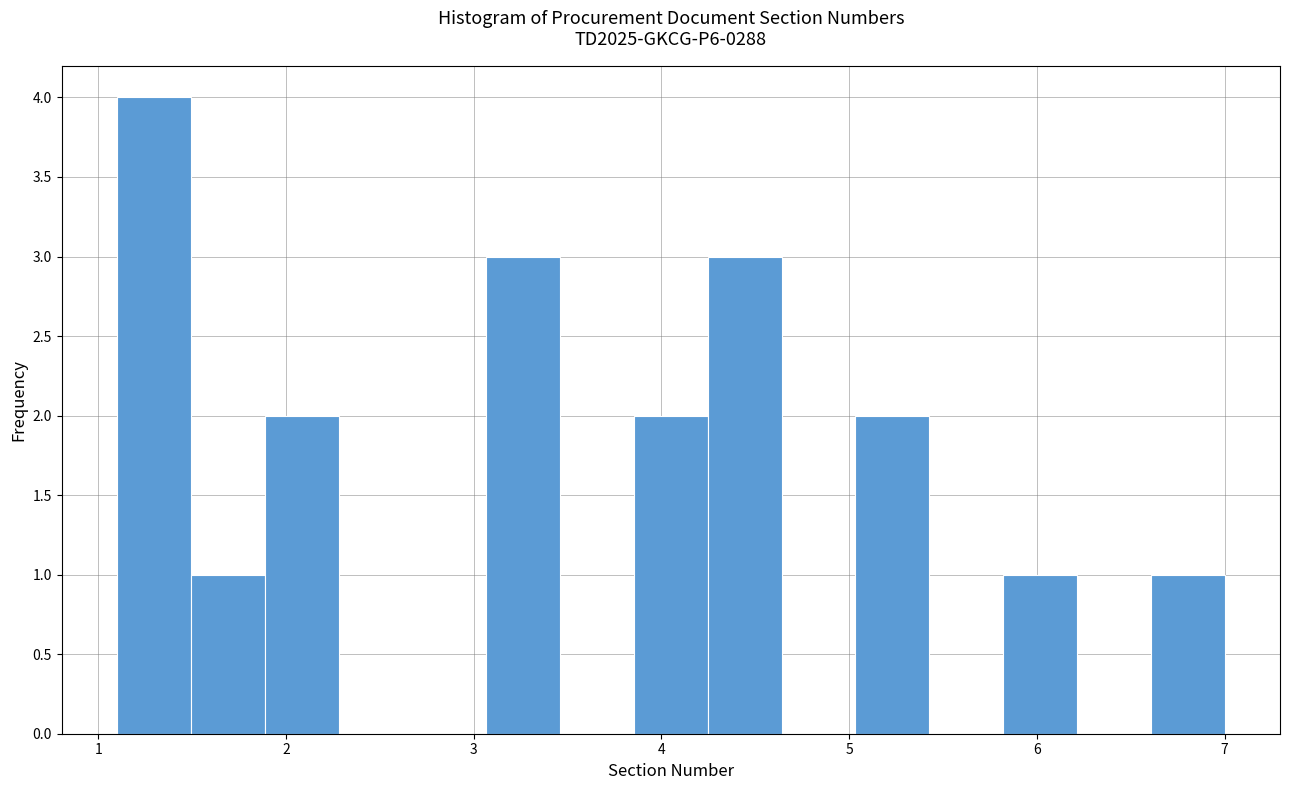

Read against the x-axis, roughly where is the centre of the tallest bar?

1.3